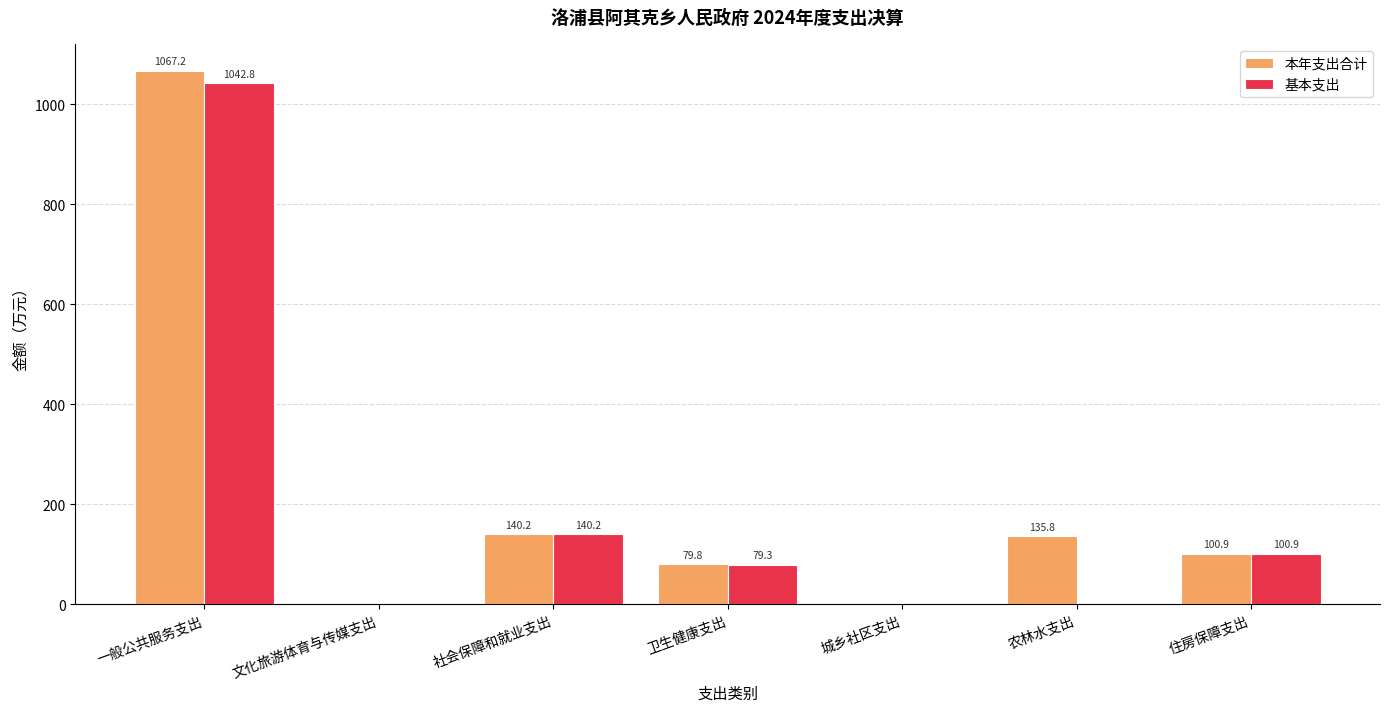

Count the number of data series in this chart.

2